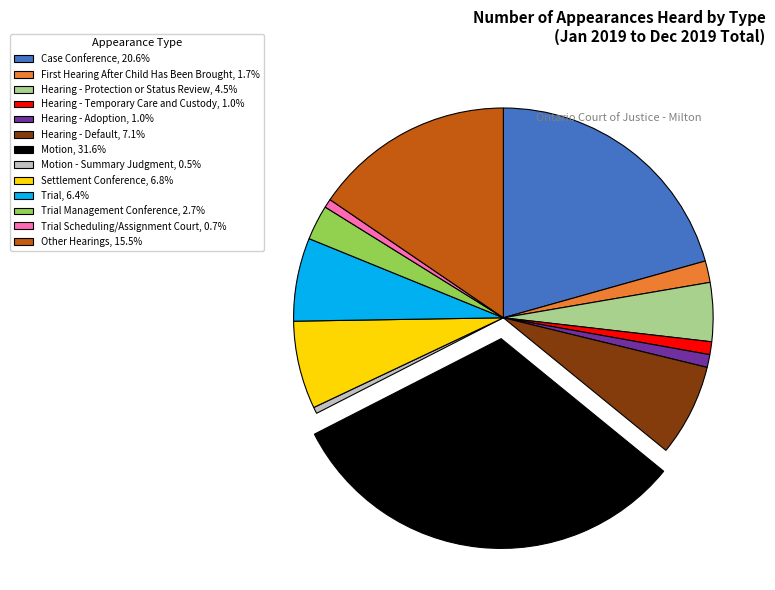

Is there any slice that represents more than half of the pie?

No